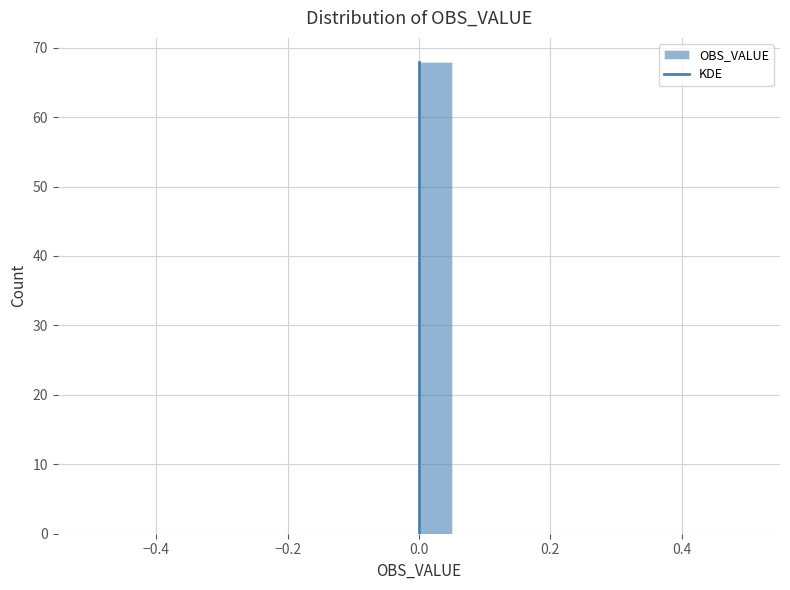

Read against the x-axis, roughly where is the centre of the tallest bar?

0.02